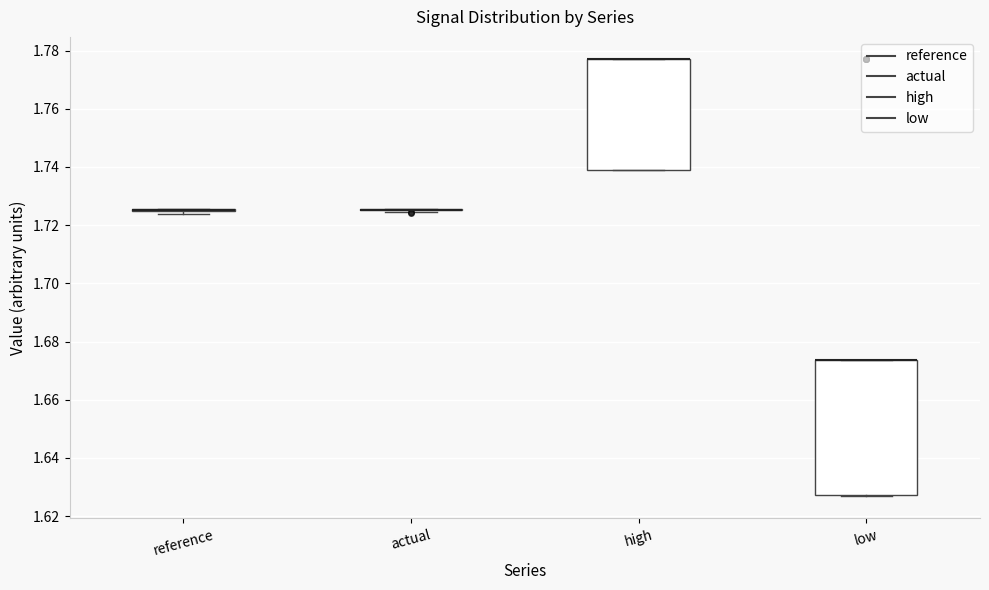

Which box is the tallest, from its lower edge to its upper edge?

low